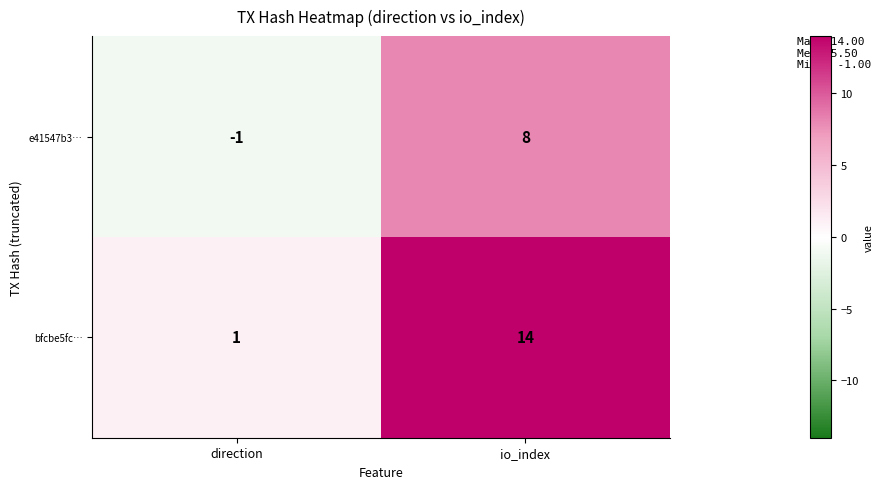

What is the sum of all bfcbe5fc… values?

15